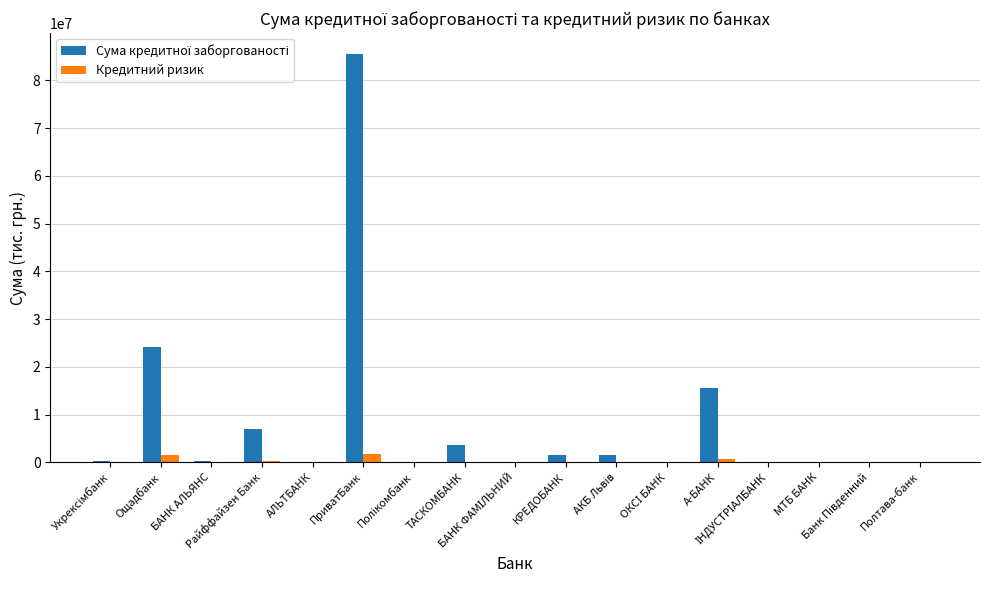

What is the sum of all Кредитний ризик values?

4390064.7